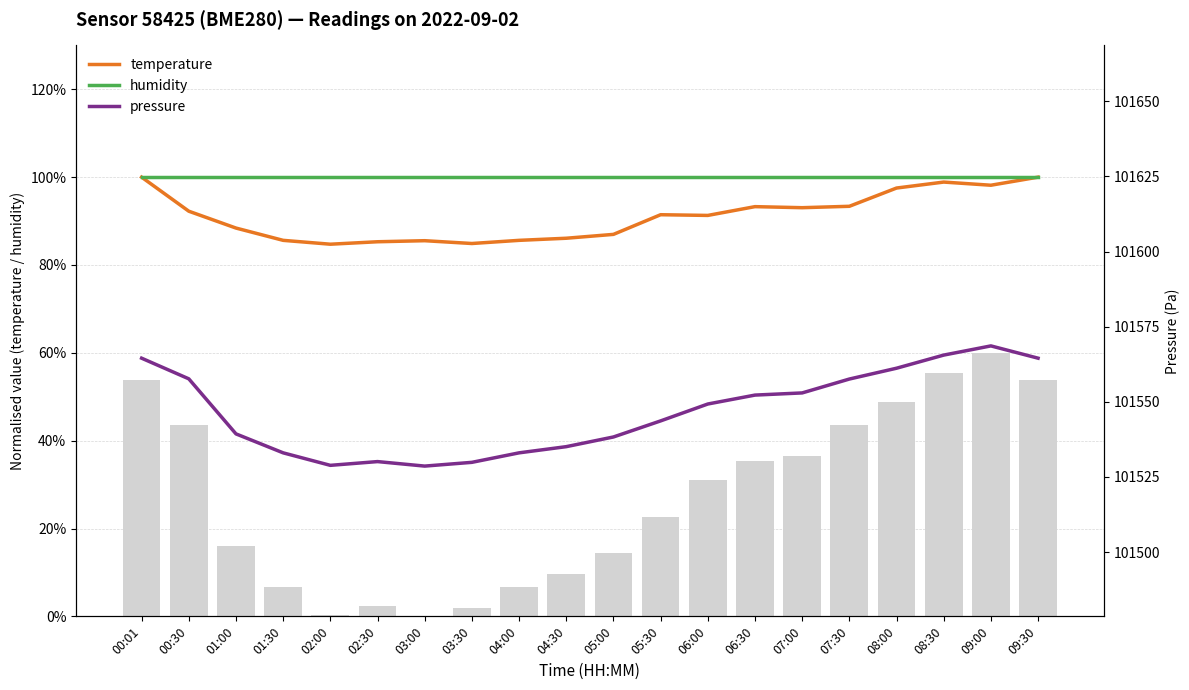

Rank the series at 01:00 from lowest to highest value.

temperature, humidity, pressure